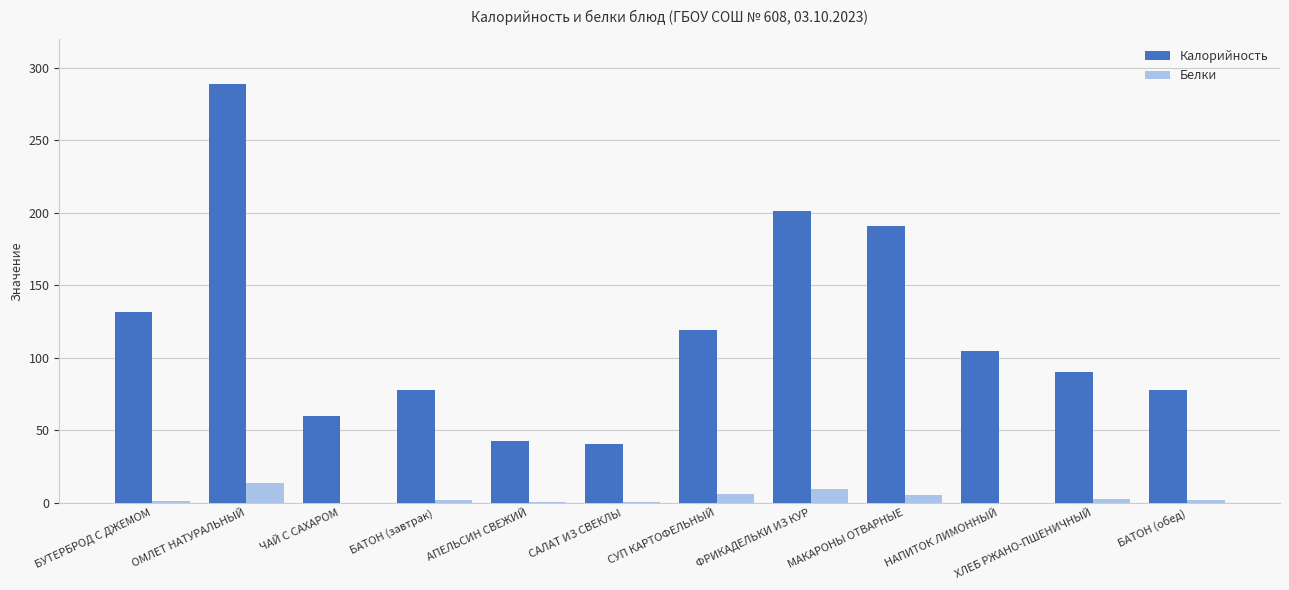

Which series changed the most between БУТЕРБРОД С ДЖЕМОМ and САЛАТ ИЗ СВЕКЛЫ?

Калорийность